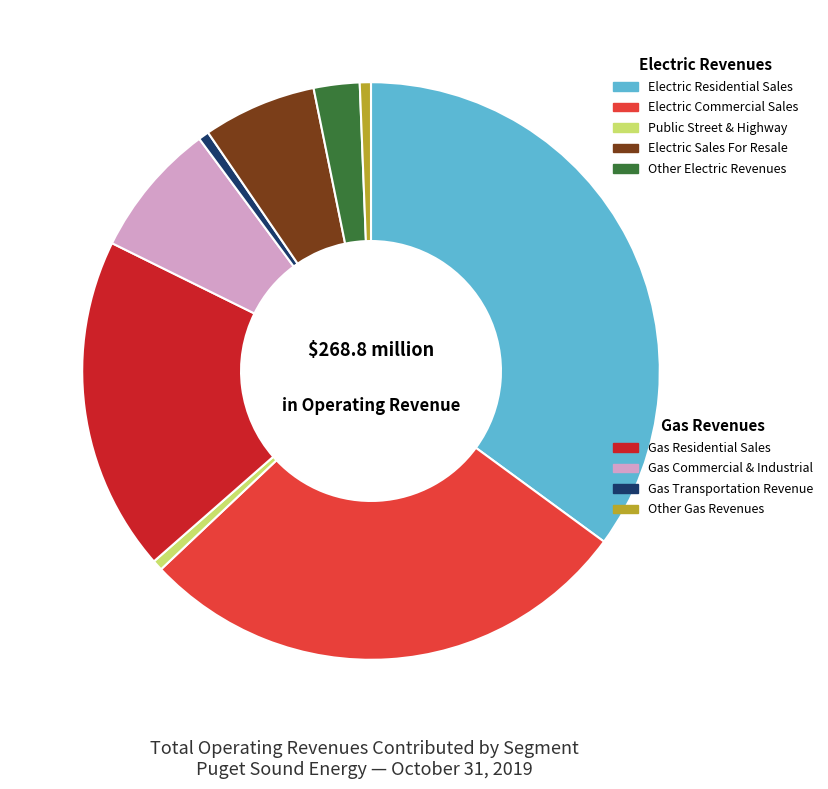

Does any single category account for the majority?

No